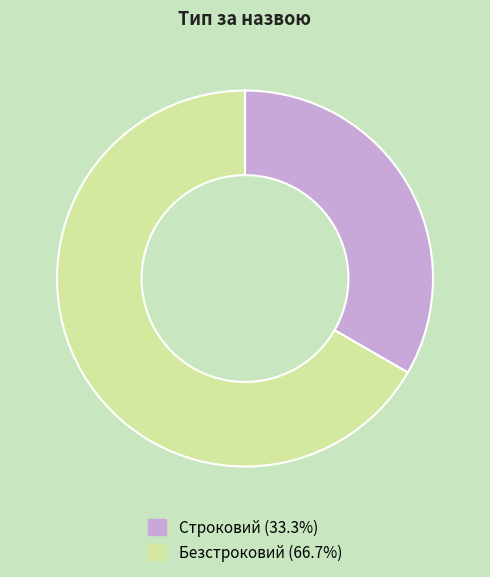

Rank the categories by value from lowest to highest.

Строковий, Безстроковий